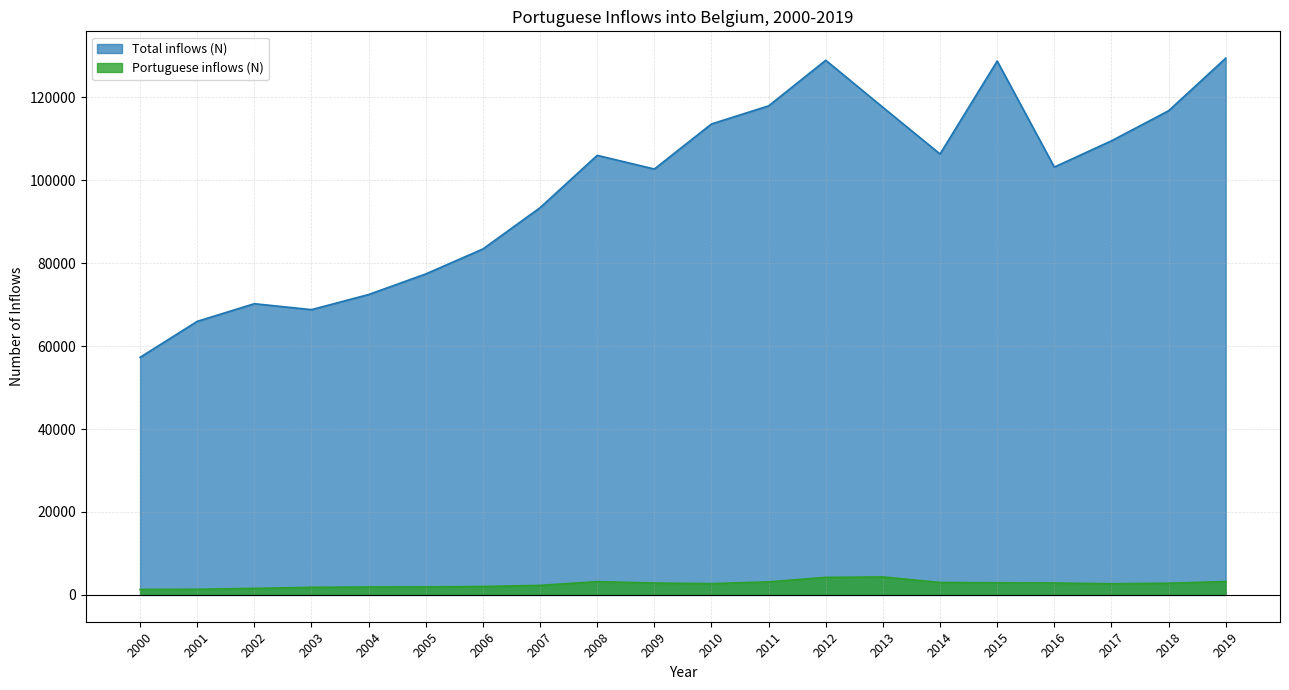

What is the difference between the Total inflows (N) values at 2005 and 2008?

28601